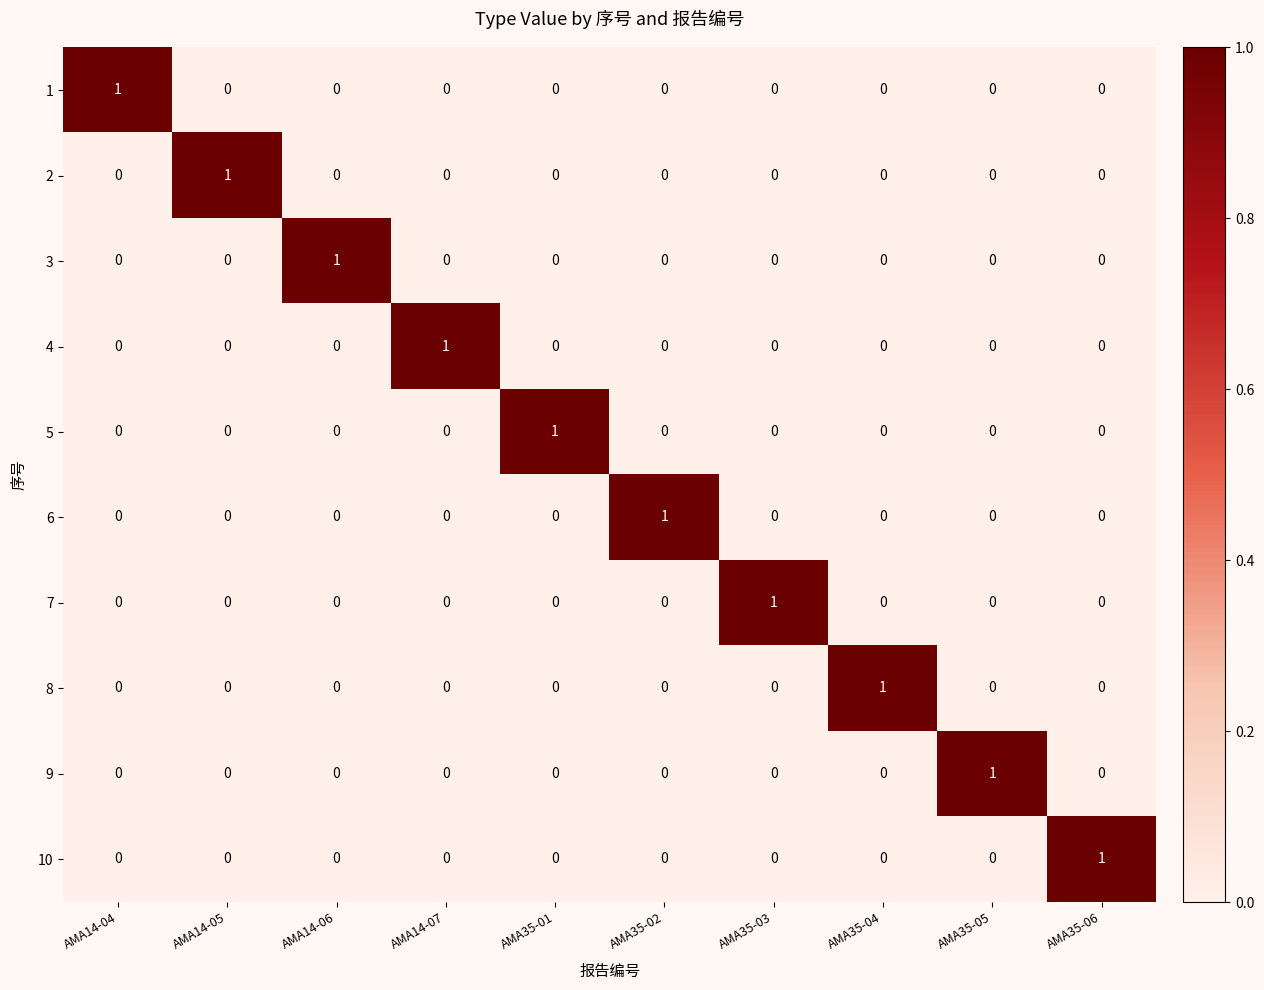

The 7 series shows 1 at AMA35-05. True or false?

False